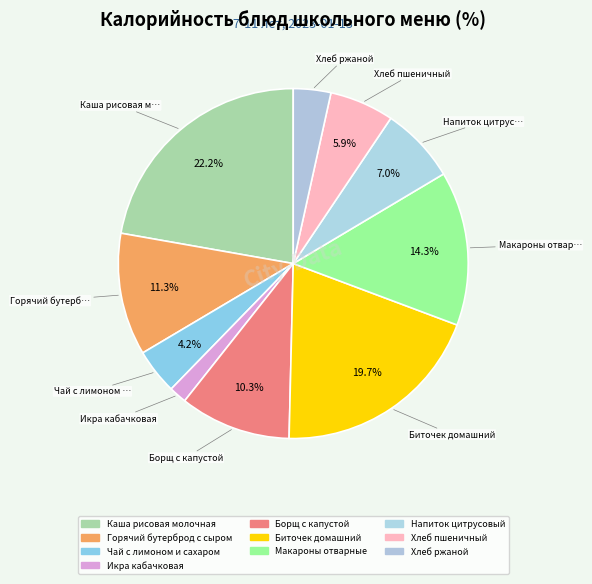

How many segments does this pie chart have?

10